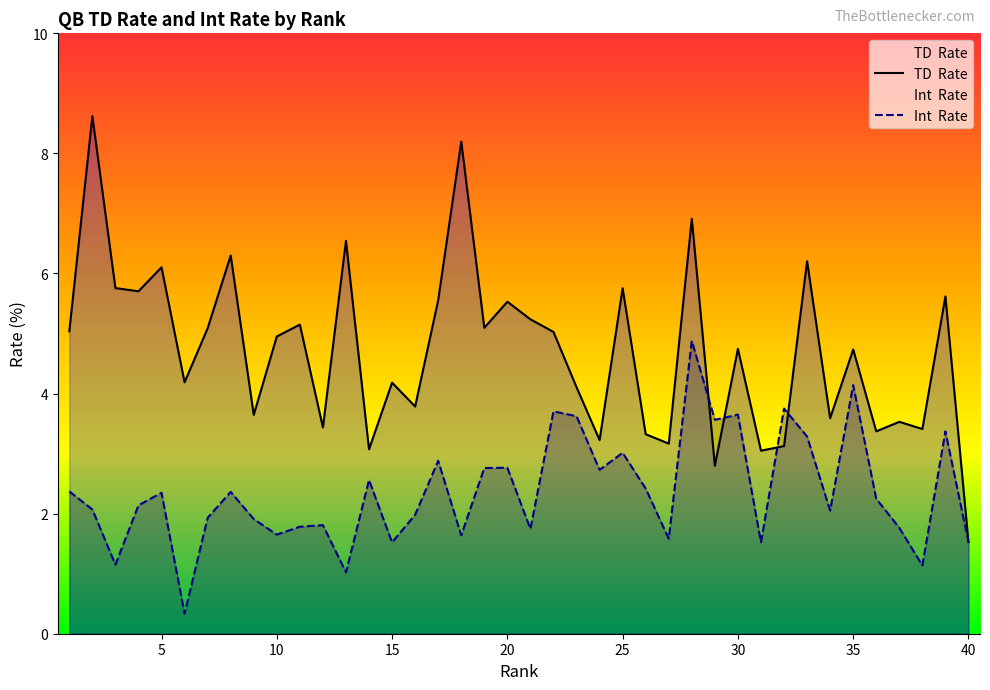

True or false: TD  Rate has a value of 3.0 at 31.

True